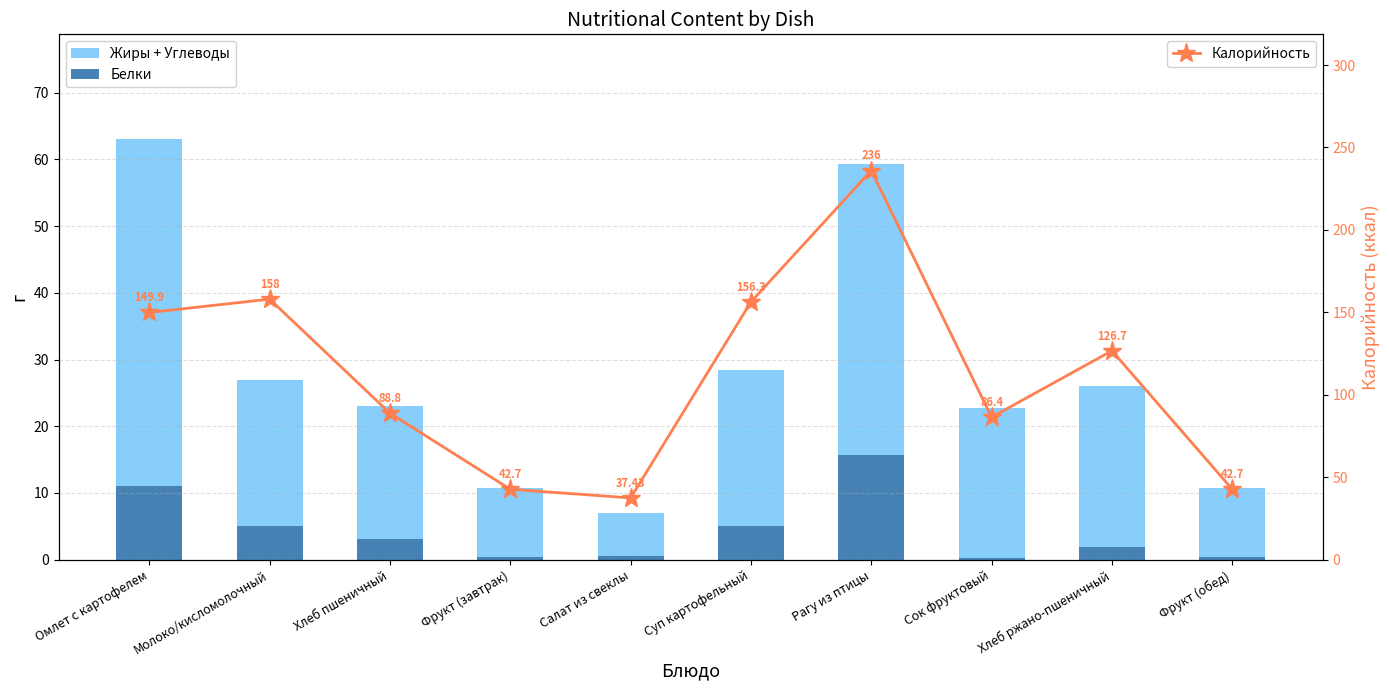

How many categories are shown in the chart?

10